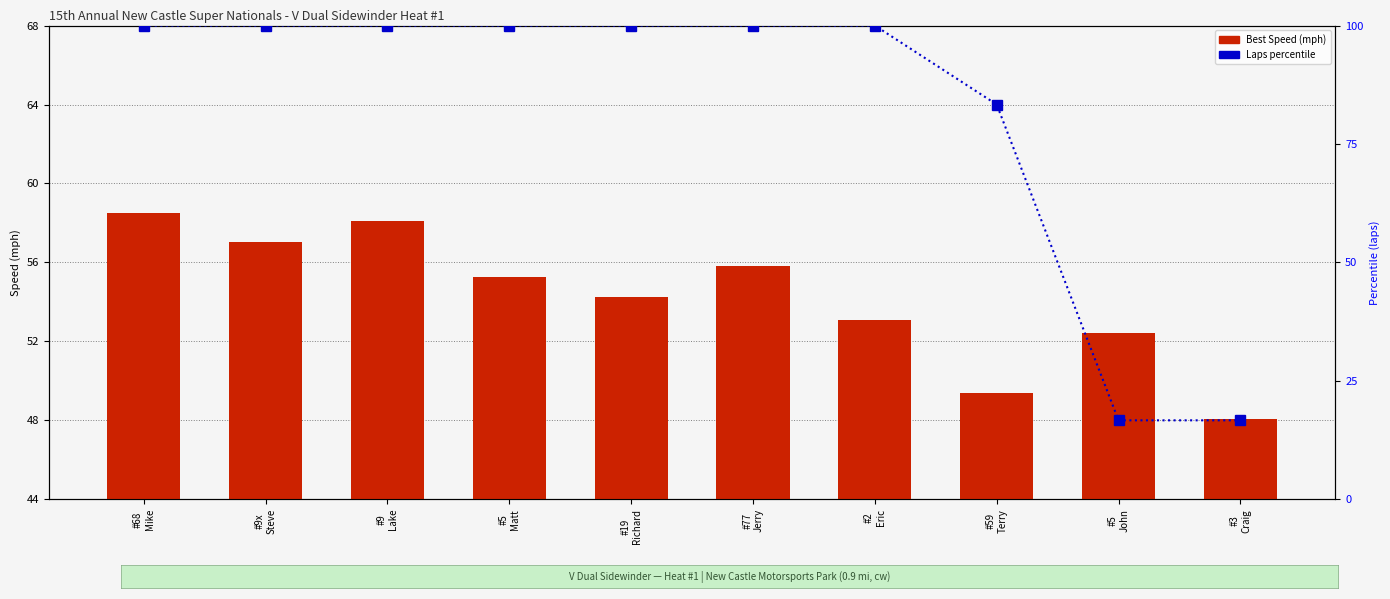

How many groups of bars are there?

10